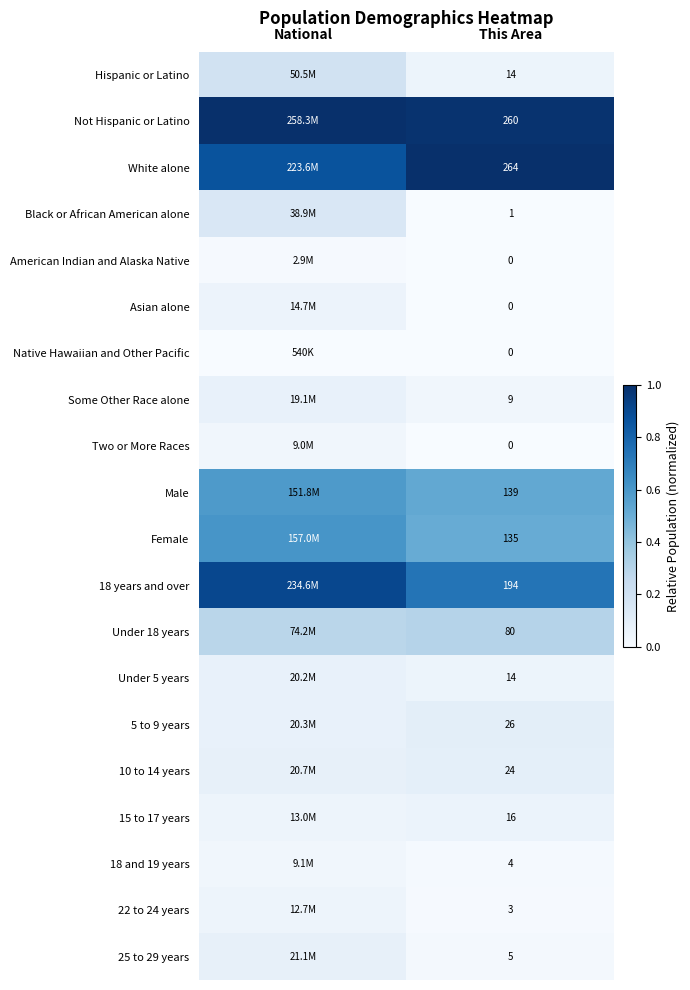

Is the value of Under 18 years at This Area greater than the value of Under 5 years at This Area?

Yes